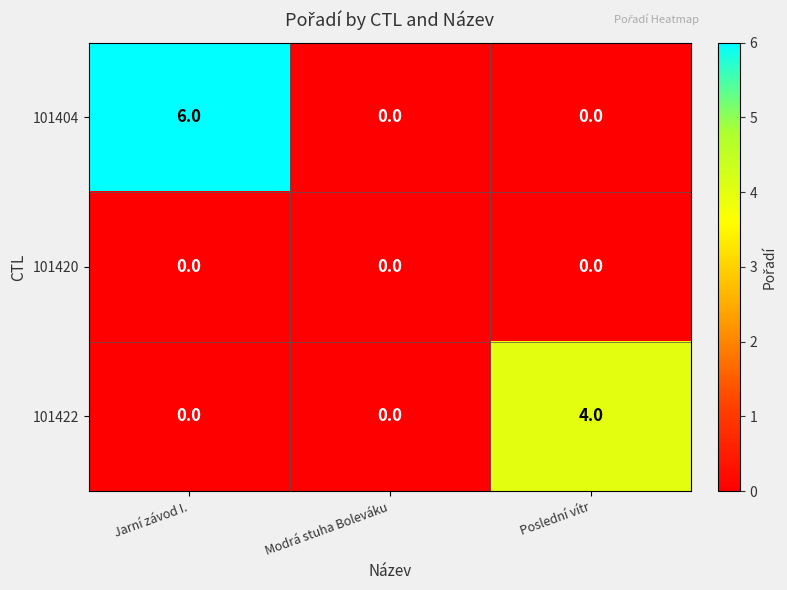

Which series has the largest total across all categories?

101404